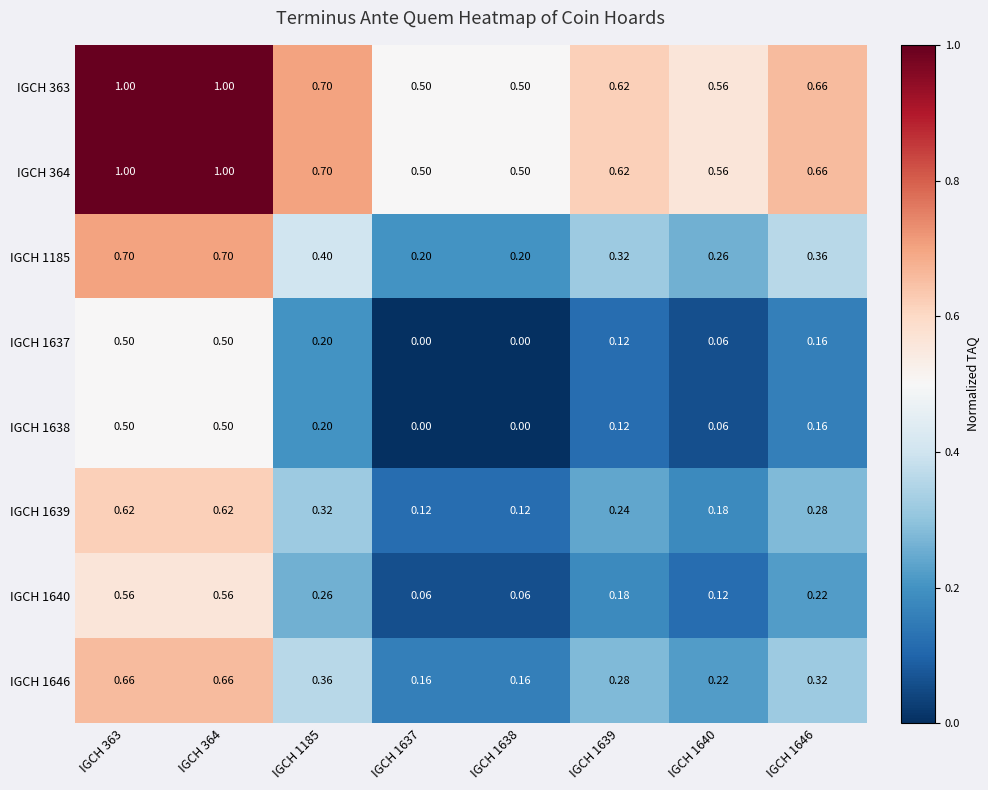

Is the value of IGCH 1640 at IGCH 1637 greater than the value of IGCH 1185 at IGCH 1640?

No